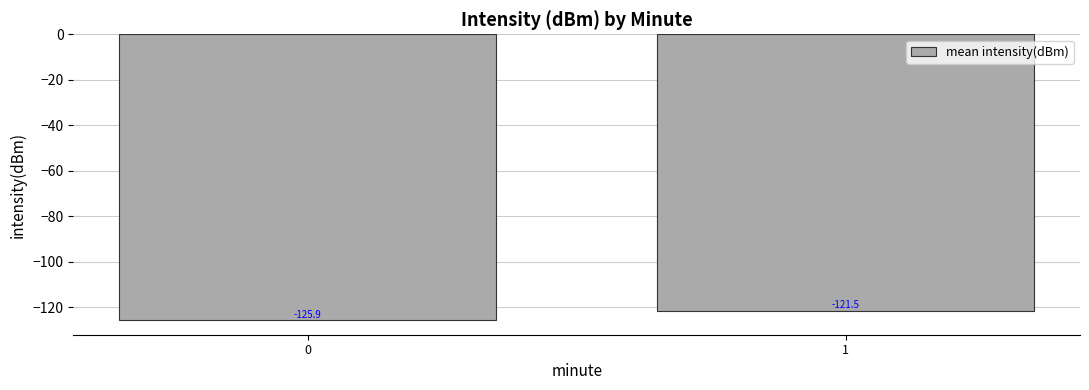

The value at 1 is -174.9. True or false?

False